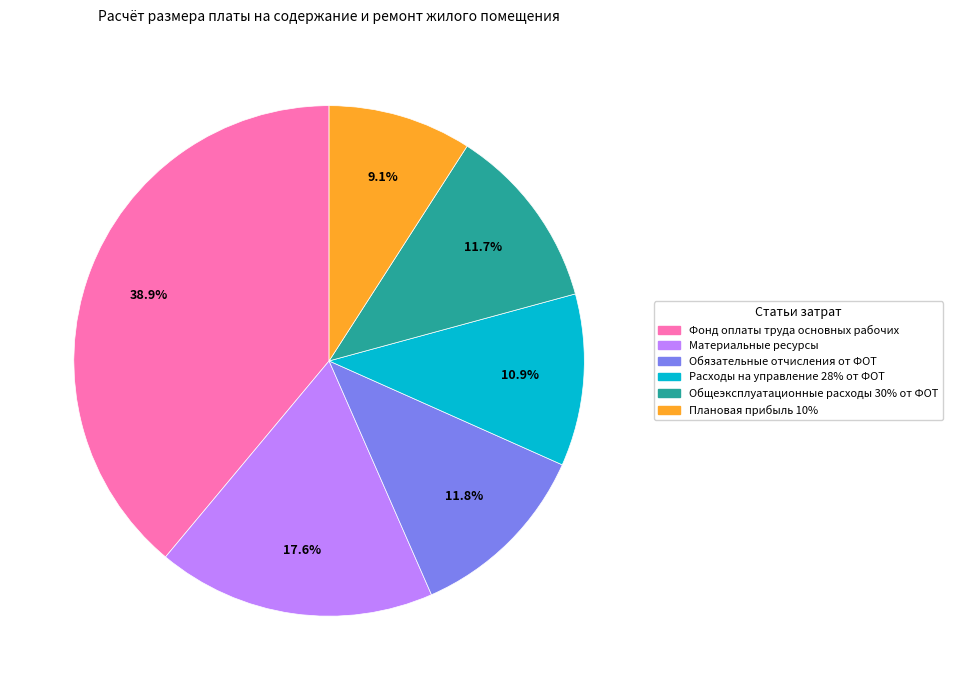

Is there a majority slice in this chart?

No